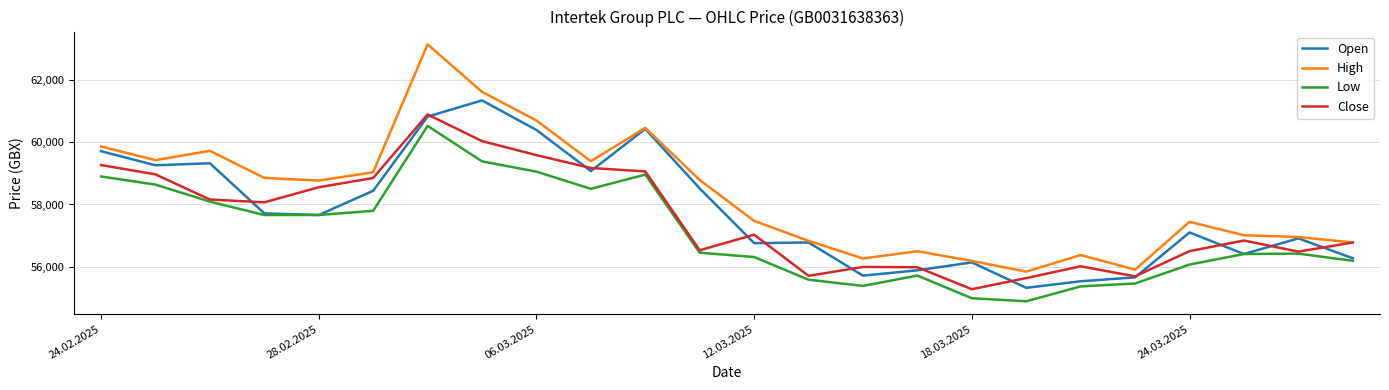

True or false: Low and High cross at least once.

False